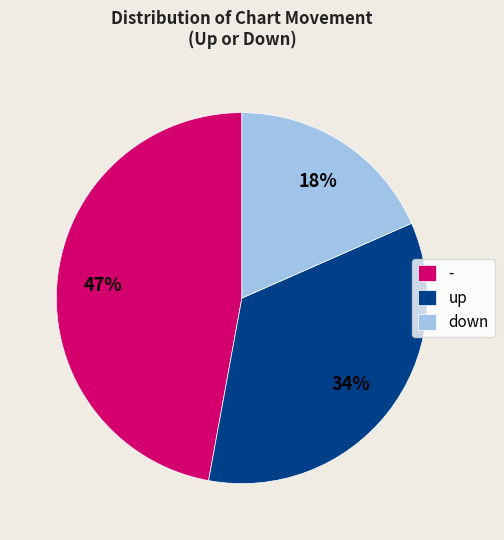

How many segments does this pie chart have?

3